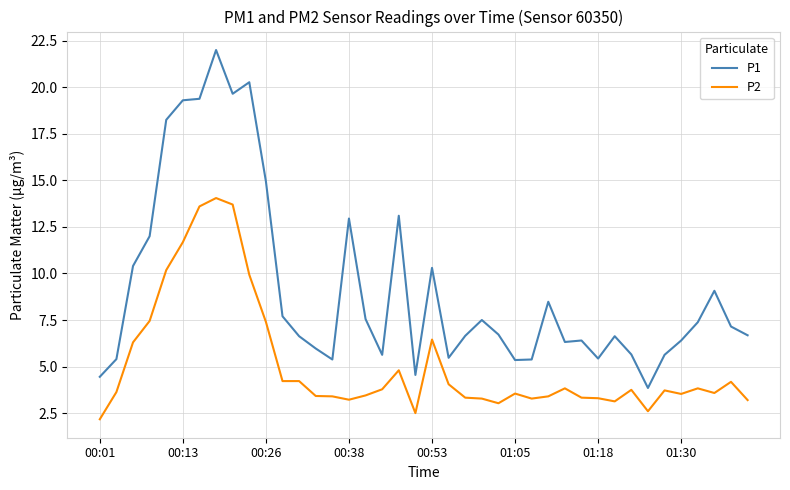

Which series has the largest total across all categories?

P1